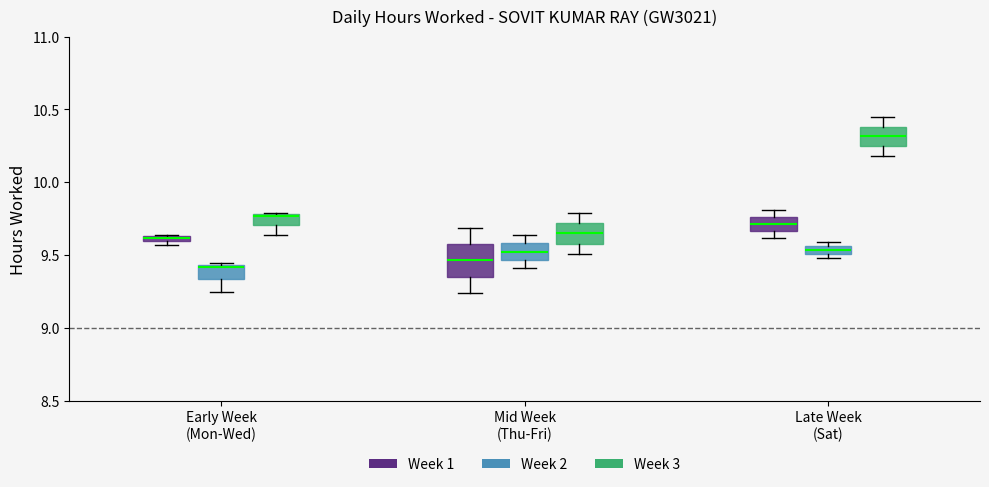

Comparing the boxes themselves (not the whiskers), which one is the tallest?

Mid Week (Thu-Fri) (Week 1)